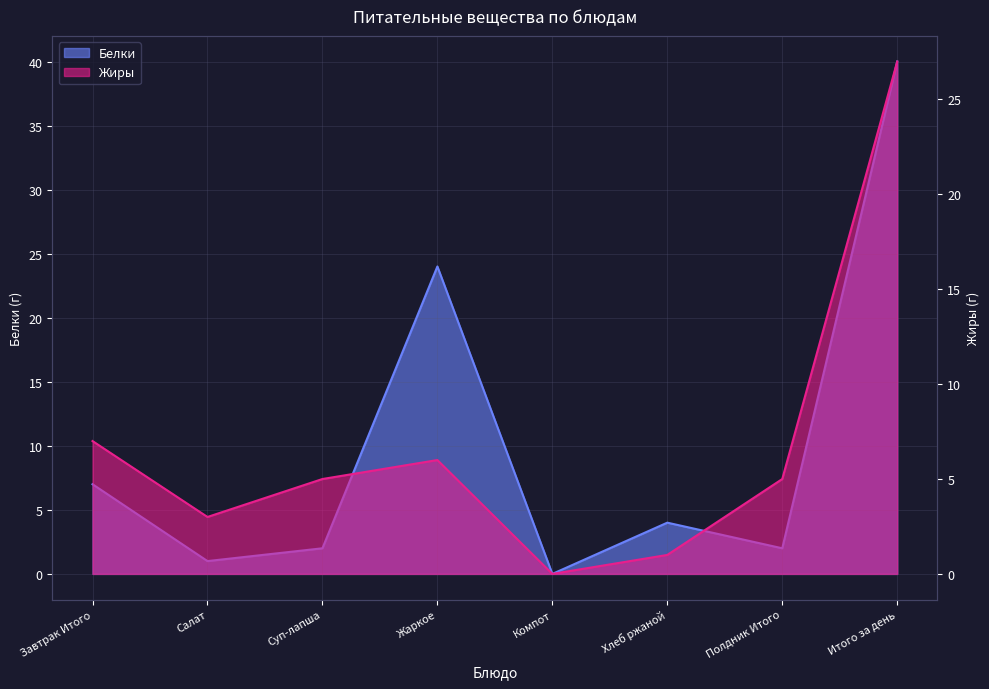

The Жиры series shows 8 at Полдник Итого. True or false?

False